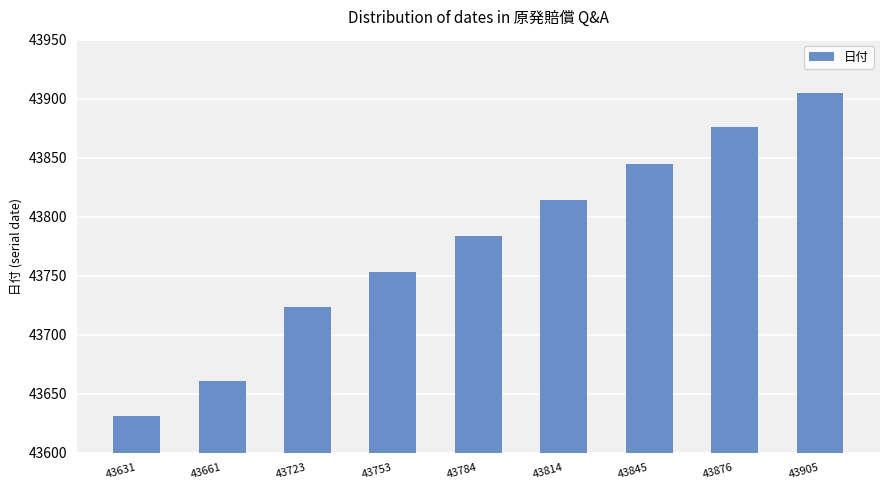

Which label corresponds to the smallest value in the chart?

43631